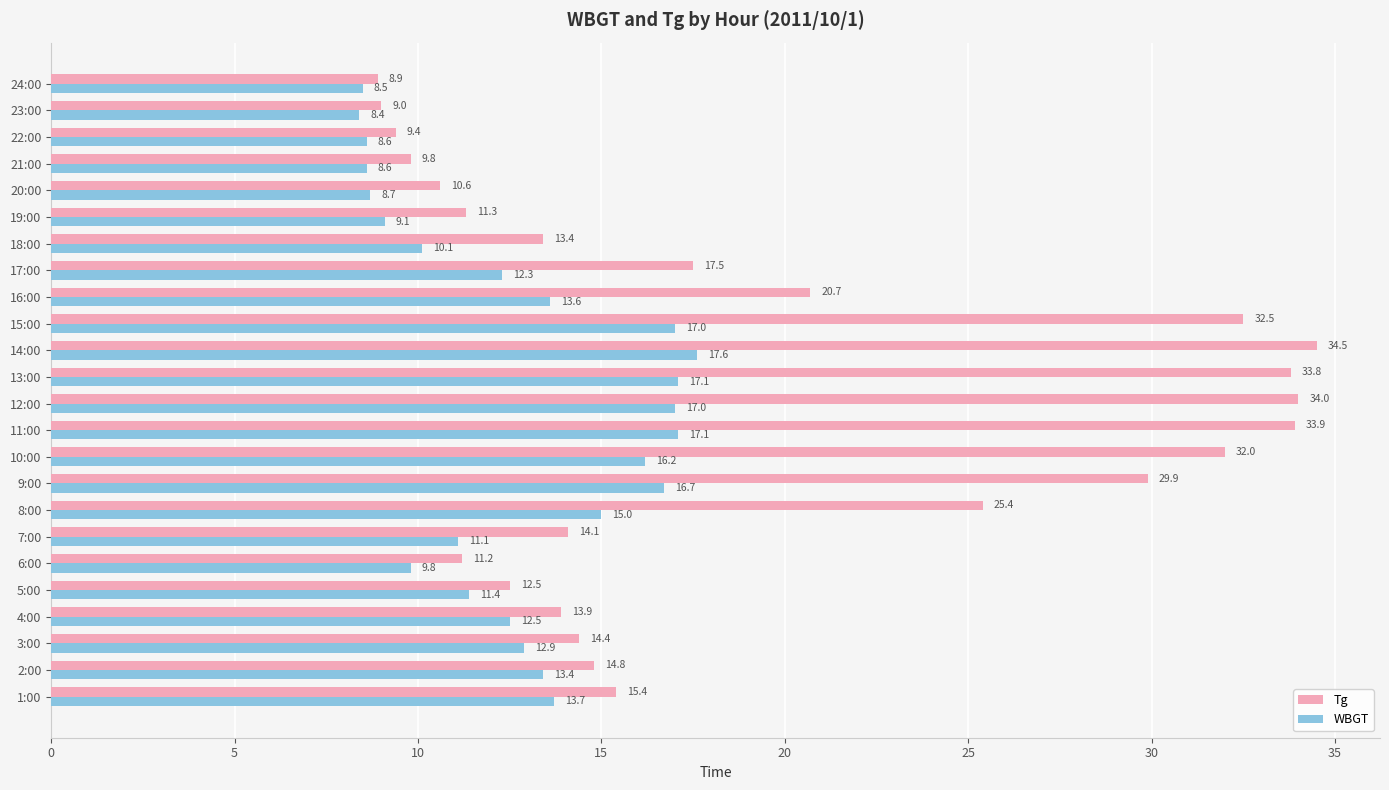

What value does the Tg series have at 11:00?

33.9